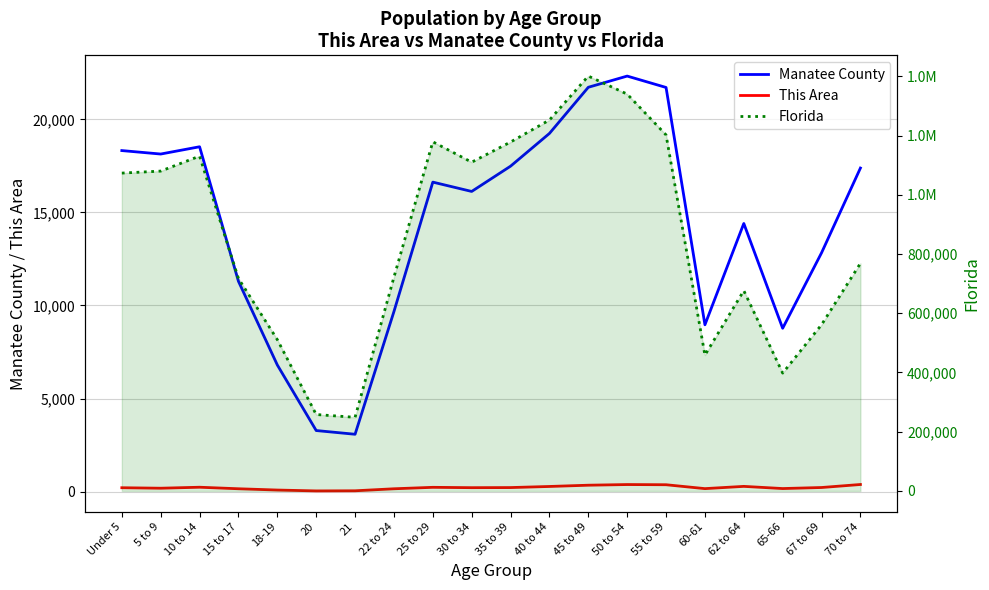

What is the sum of the Manatee County values at 21 and 20?

6358